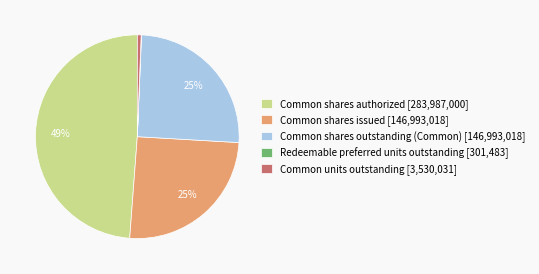

To the nearest percent, what percentage of the pie is Common units outstanding?

1%